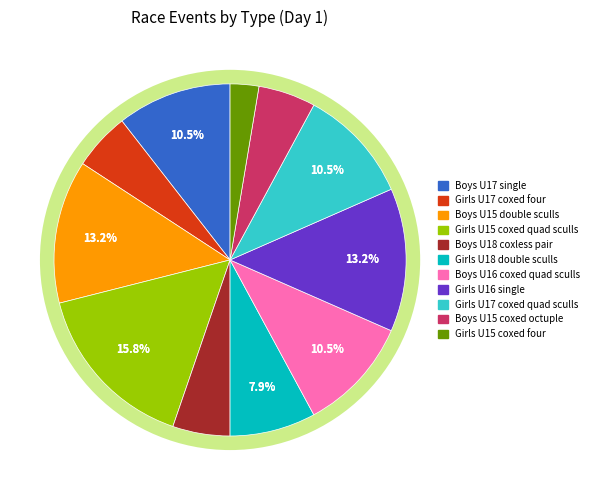

Does Girls U17 coxed four account for over 50% of the chart?

No